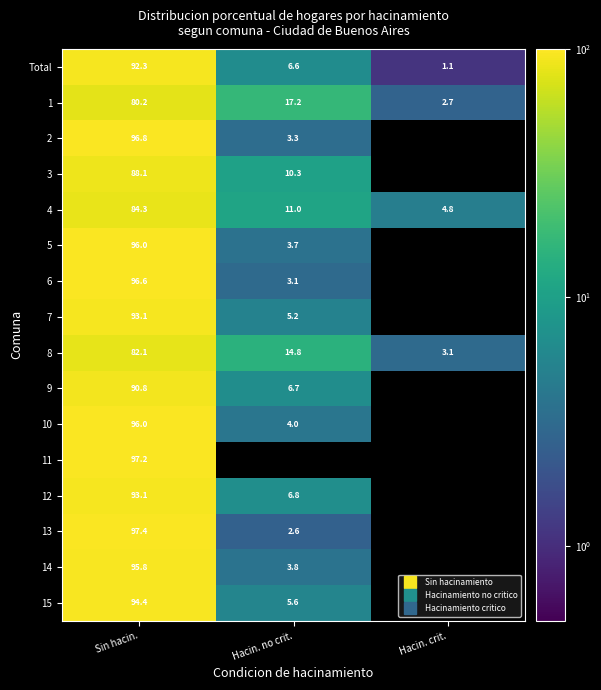

What is the approximate value of 6 at Hacin. no crit.?

3.1